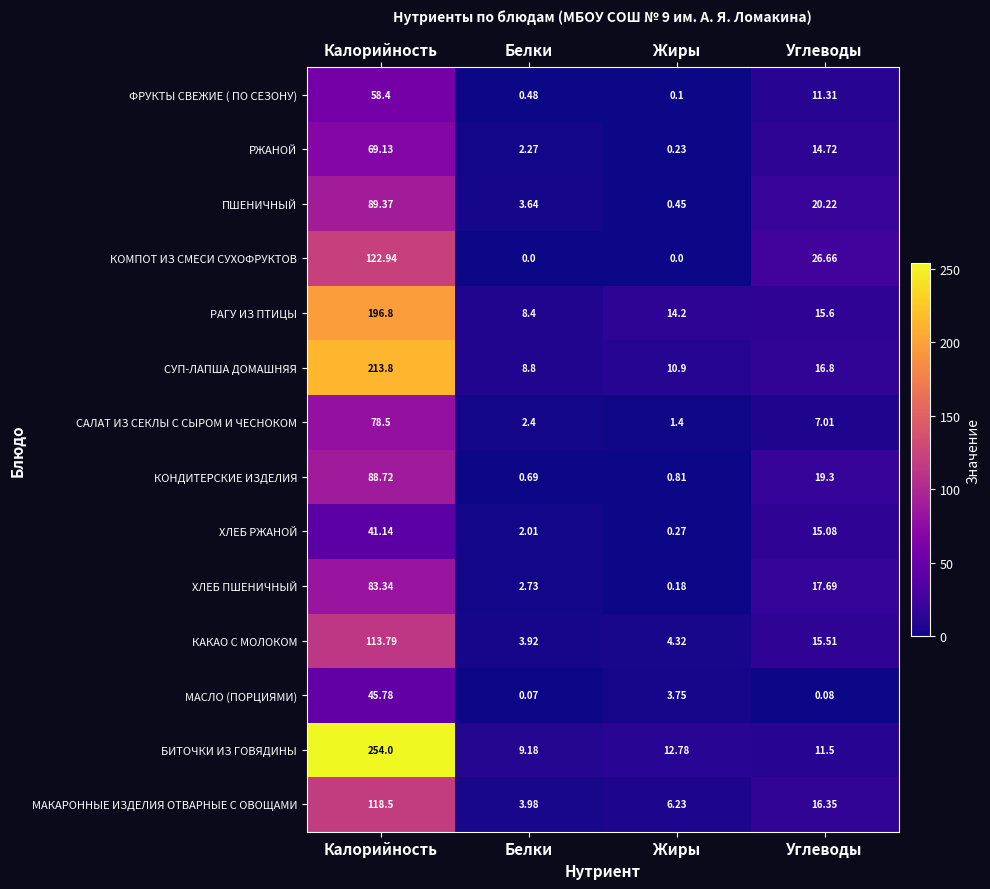

Between Жиры and Углеводы, which series saw the biggest shift?

КОМПОТ ИЗ СМЕСИ СУХОФРУКТОВ